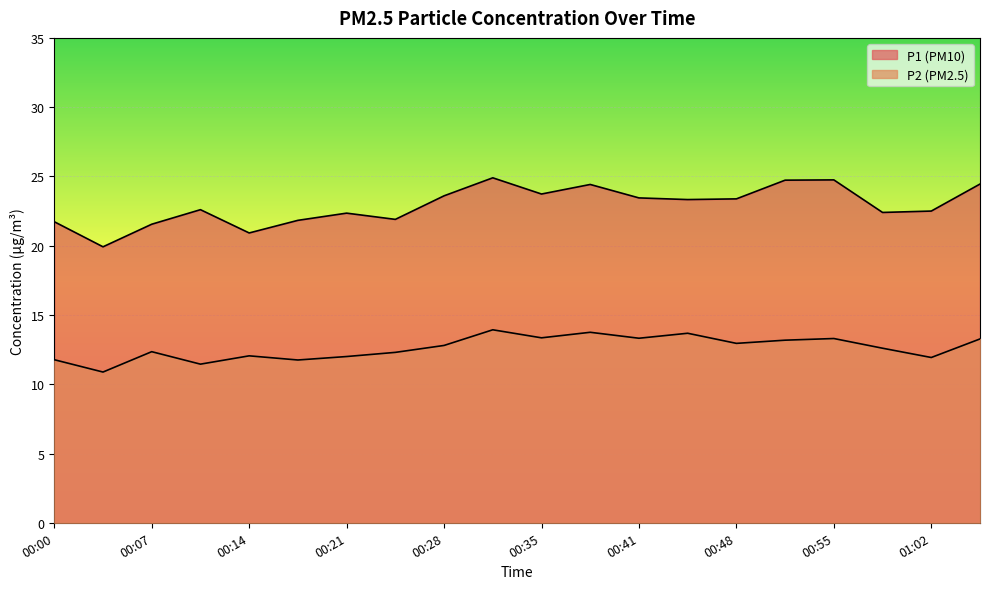

True or false: P2 and P1 intersect in this chart.

False